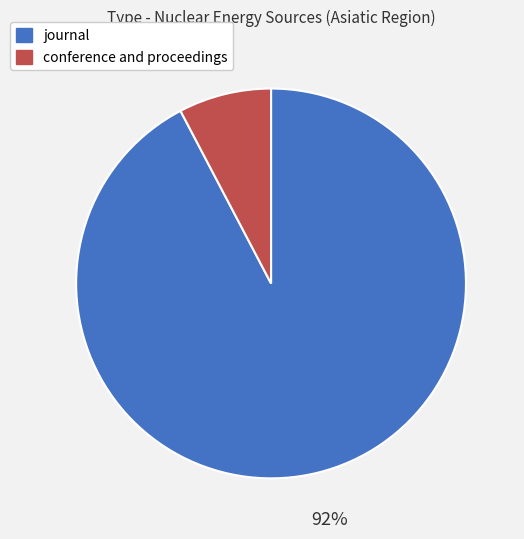

How many slices are in this pie chart?

2